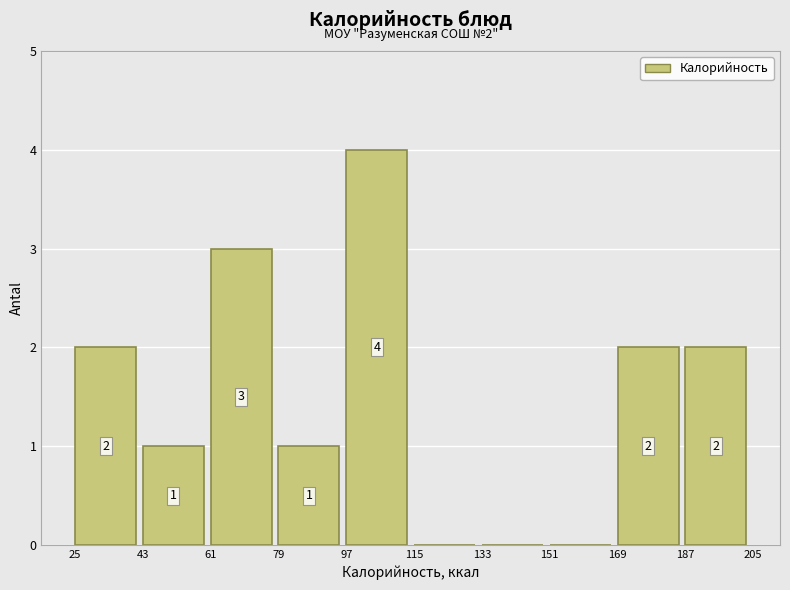

Which range on the x-axis has the tallest bar?

97 to 115